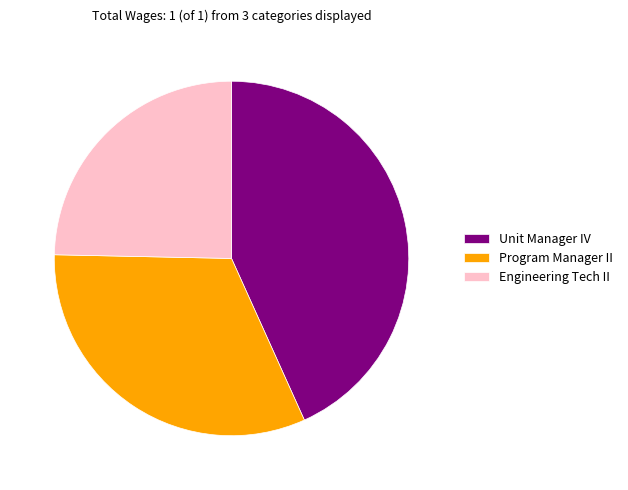

Combined, do Unit Manager IV and Engineering Tech II account for over 50%?

Yes